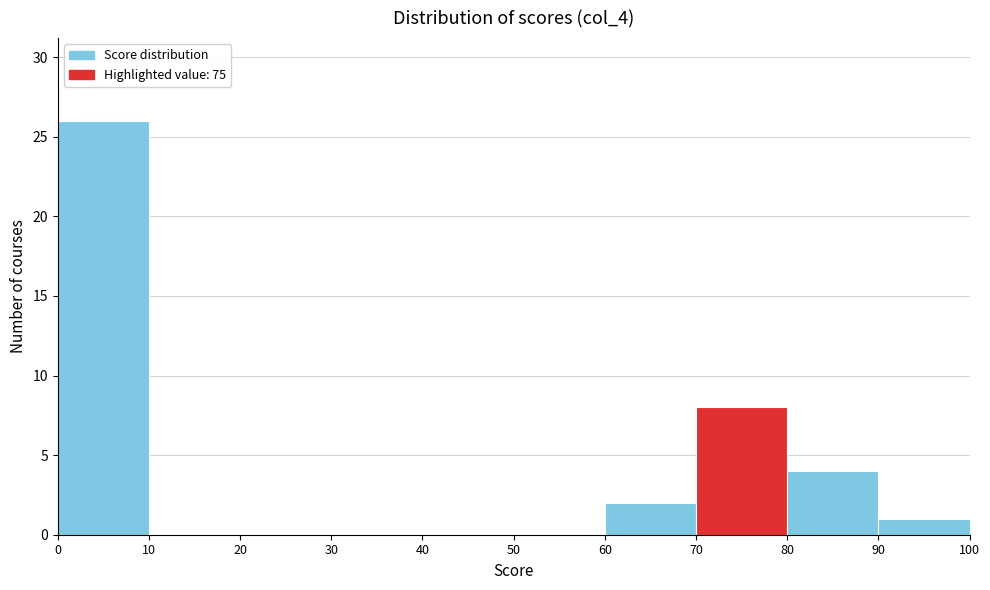

Reading left to right, list every bar in this chart as the range it spans on the x-axis followed by its height. The values are not printed on the chart, so give them approximately, as read against the axis.

0 to 10: 26
10 to 20: 0
20 to 30: 0
30 to 40: 0
40 to 50: 0
50 to 60: 0
60 to 70: 2
70 to 80: 8
80 to 90: 4
90 to 100: 1